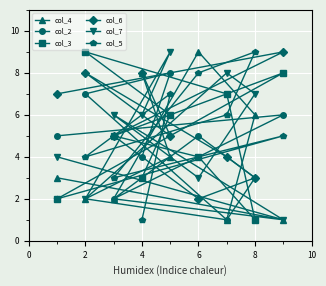

Is this an area chart (filled region under the line)?

No